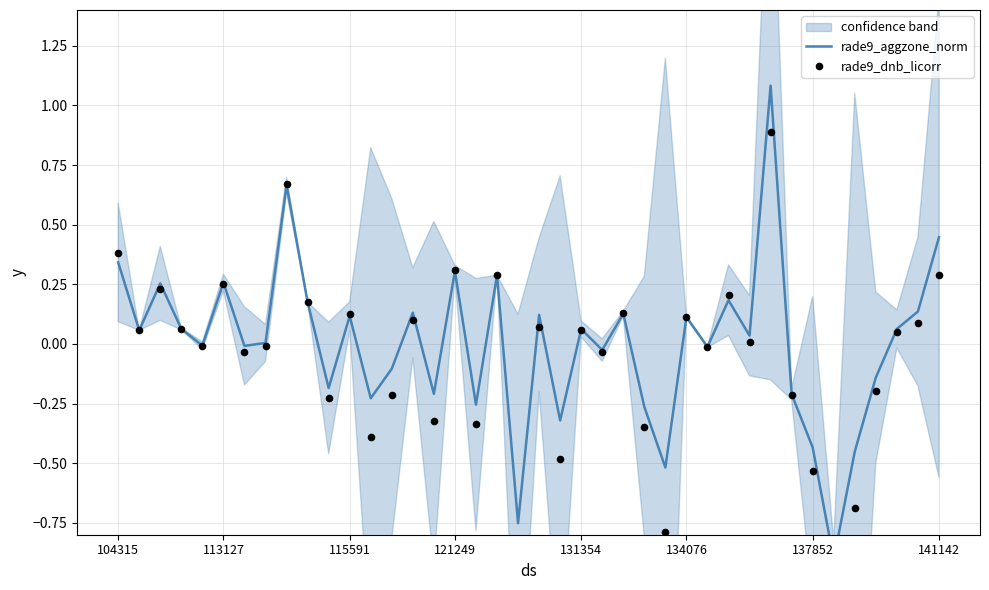

Which series has the largest Y range (max minus min)?

rade9_aggzone_norm